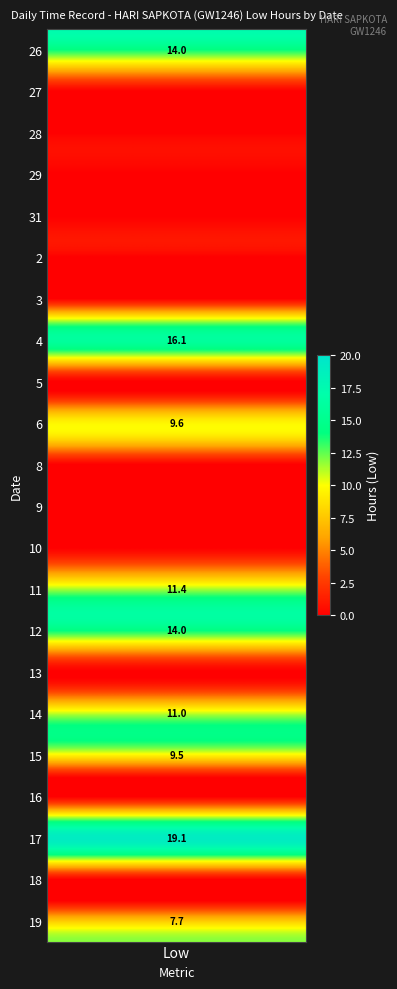

How many values in the 26 series exceed 0?

1